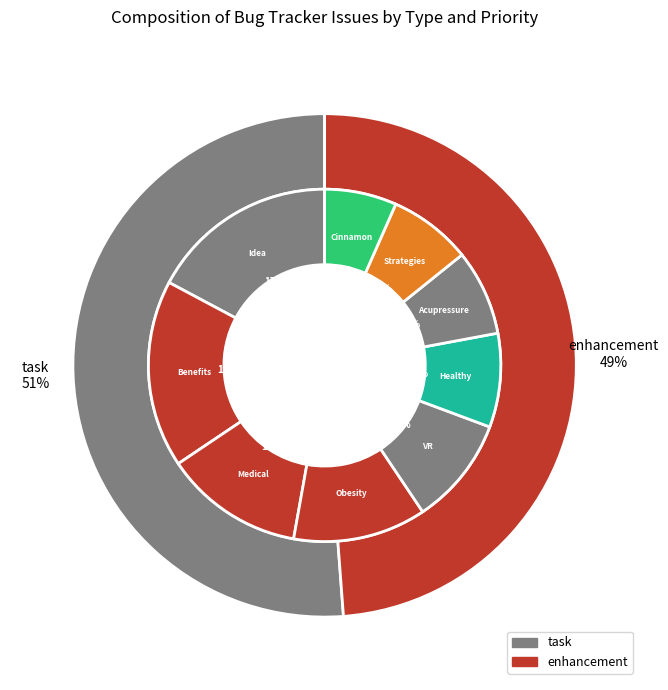

Rank the categories by value from lowest to highest.

Cinnamon Pills For Decline, Strategies That Can Help, Losing Weight With Acupressure, Healthy Reduction Supplement, Virtual Reality Weight Loss, Weight Loss Program For Obesity, Medical Reduction Portland, The Benefits Weight Loss Center, Idea Throughout The Day